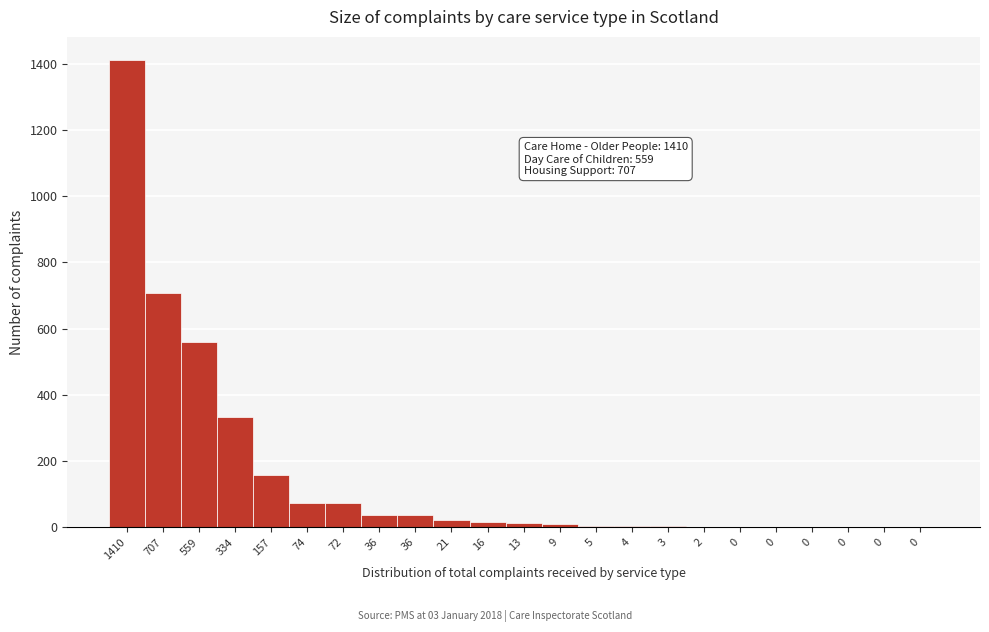

Are the bars horizontal?

No